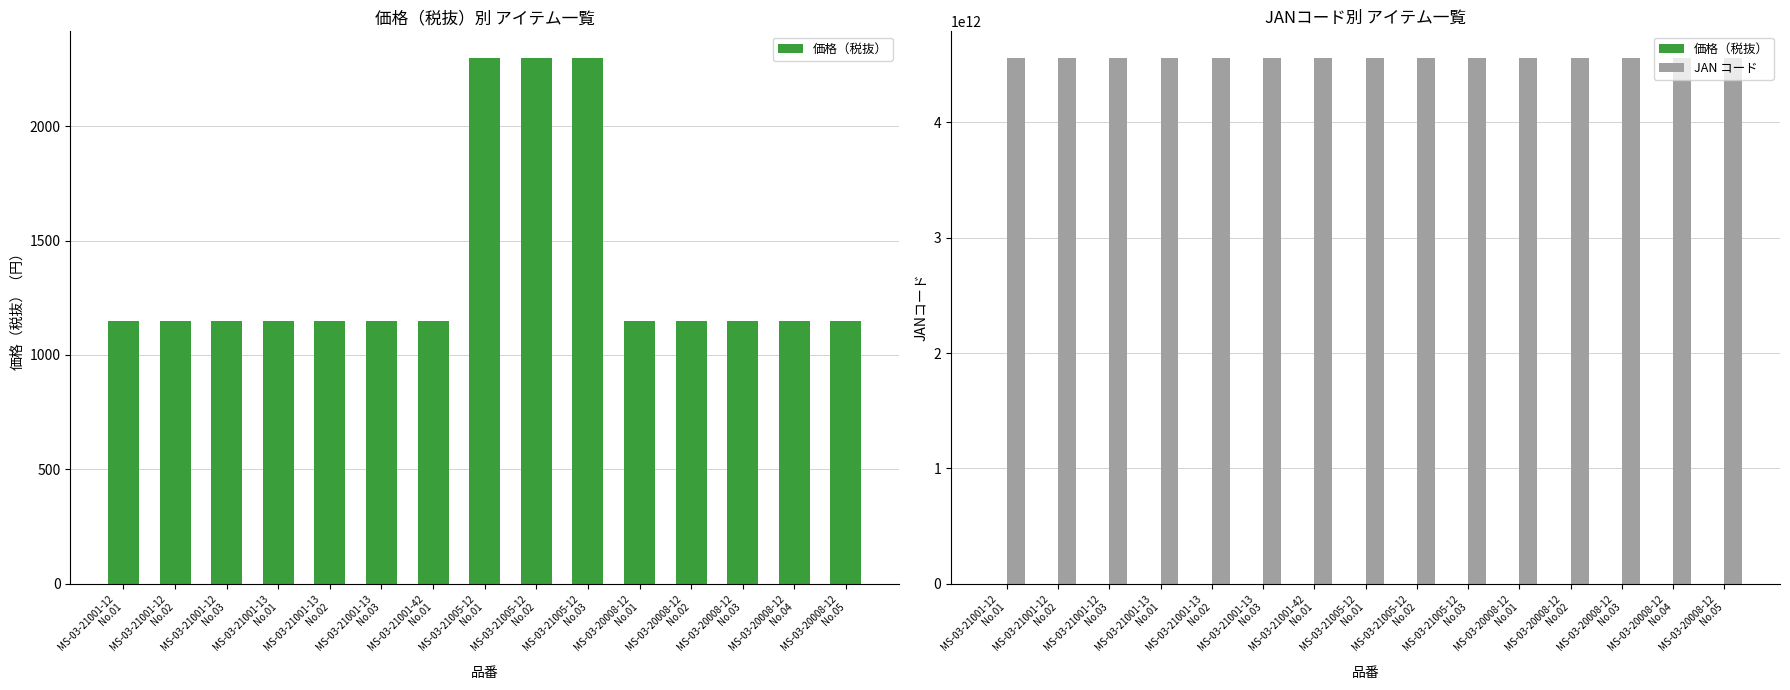

Reading left to right, list all the values displayed in this chart.

価格（税抜）: 1150	1150	1150	1150	1150	1150	1150	2300	2300	2300	1150	1150	1150	1150	1150
JAN コード: 4562374548596	4562374548602	4562374548619	4562374548626	4562374548633	4562374548640	4562374549449	4562374549371	4562374549388	4562374549395	4562374548244	4562374548251	4562374548268	4562374548275	4562374548282